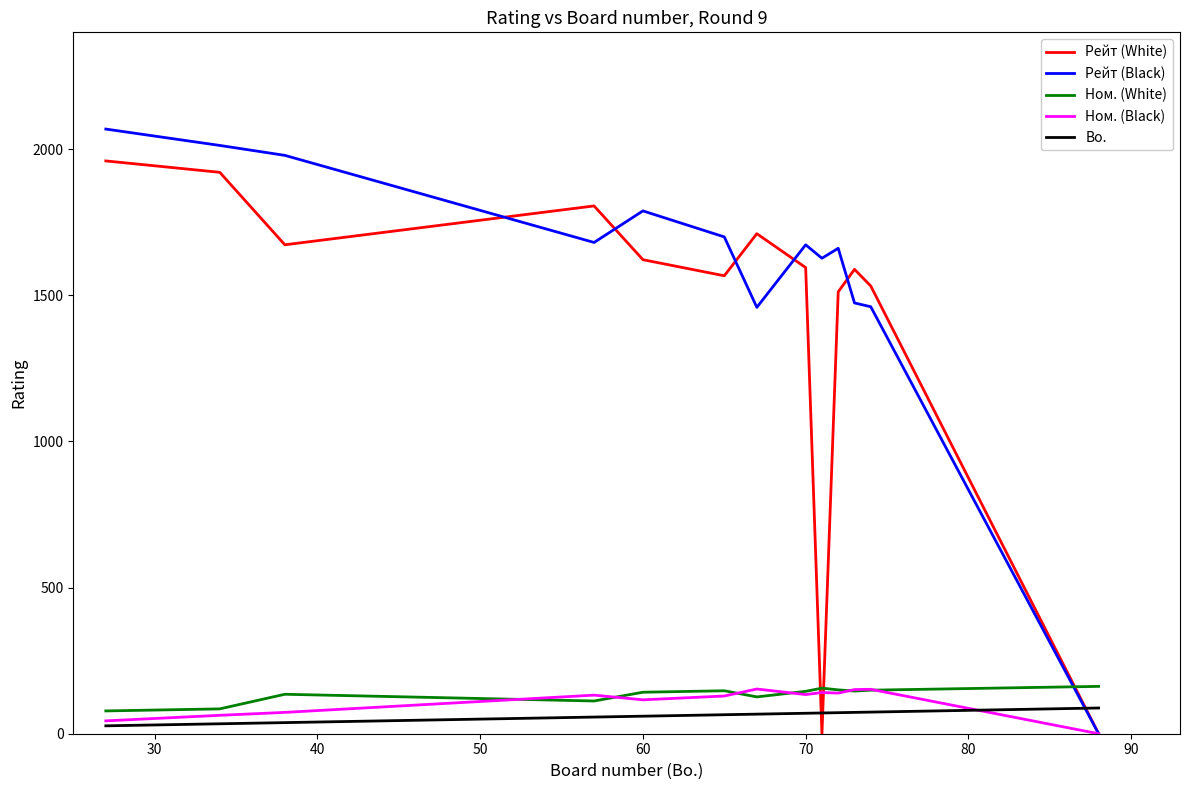

Which series has the widest spread of values?

Рейт (Black)